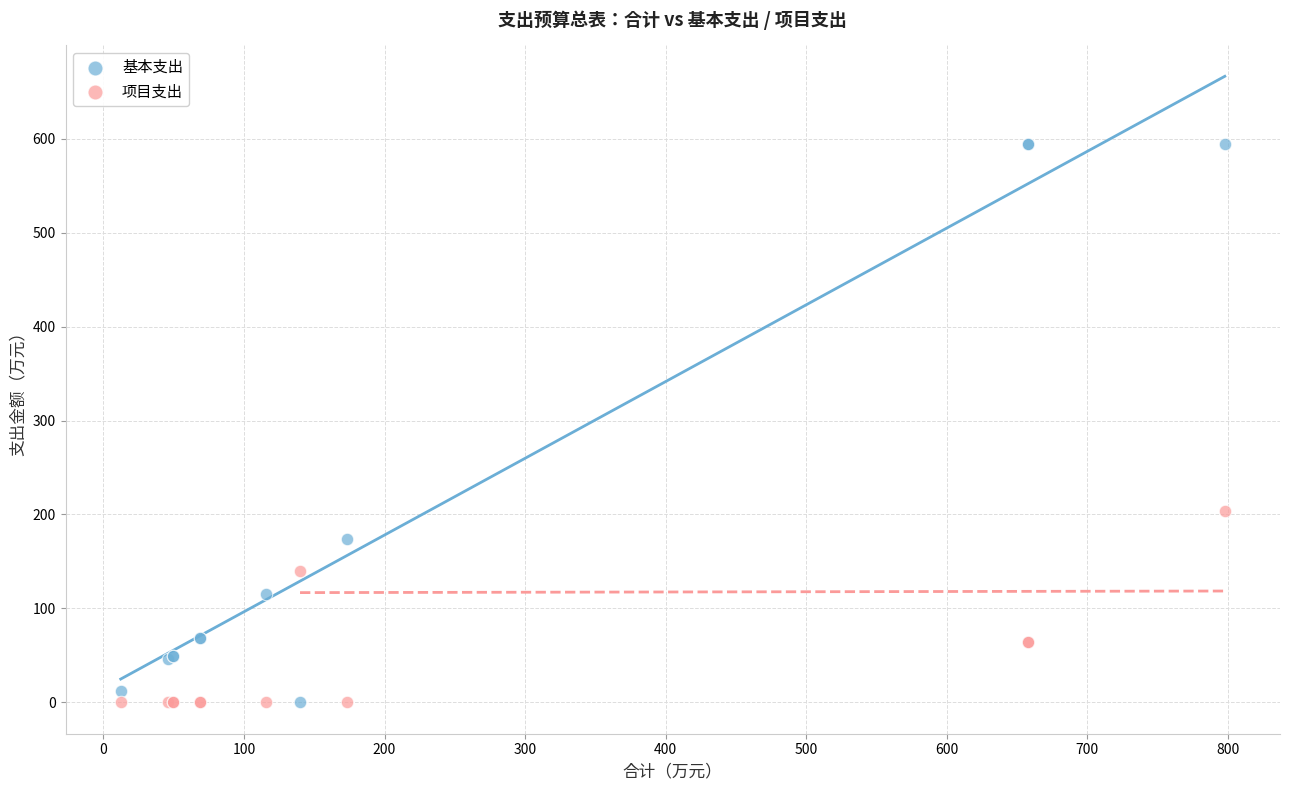

What are all the series names shown in the legend?

基本支出, 项目支出